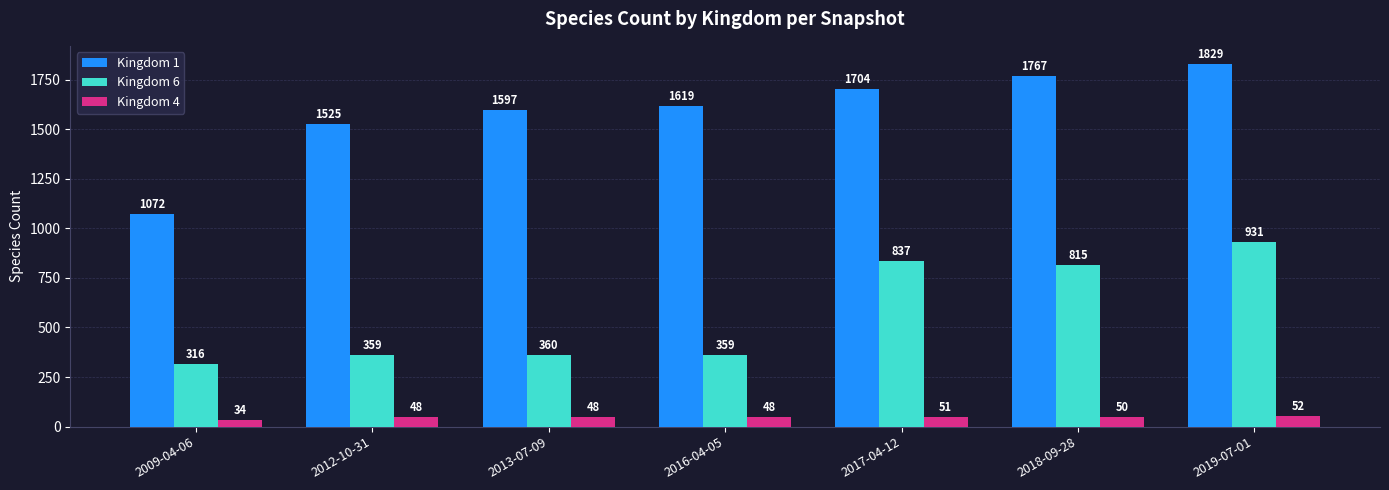

Rank the series by their maximum value, from highest to lowest.

Kingdom 1, Kingdom 6, Kingdom 4